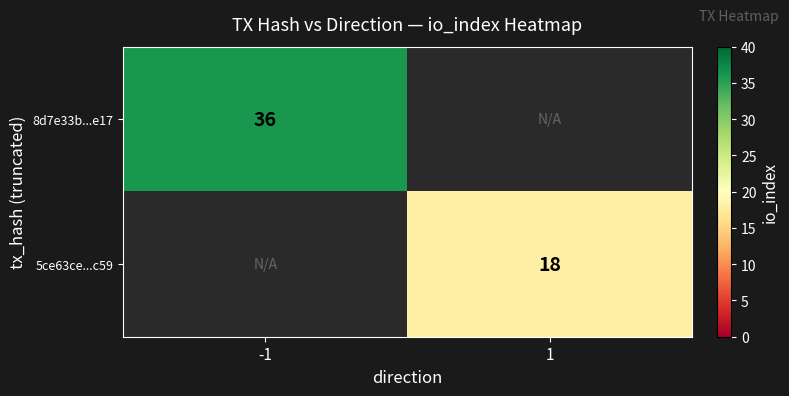

The value of 8d7e33b...e17 at -1 is 61.7. True or false?

False